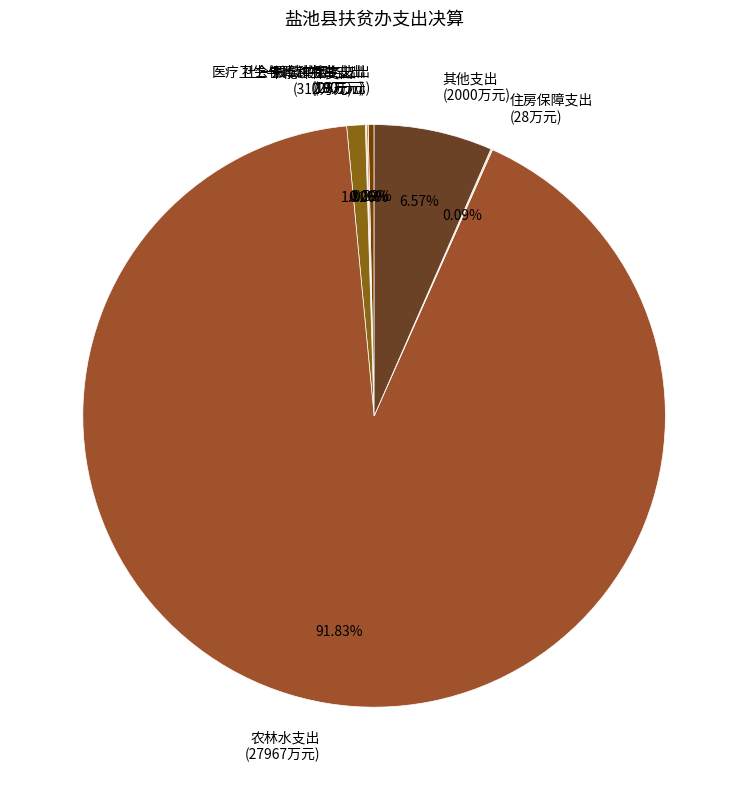

Do 其他支出 (2000万元) and 农林水支出 (27967万元) together represent more than half of the pie?

Yes